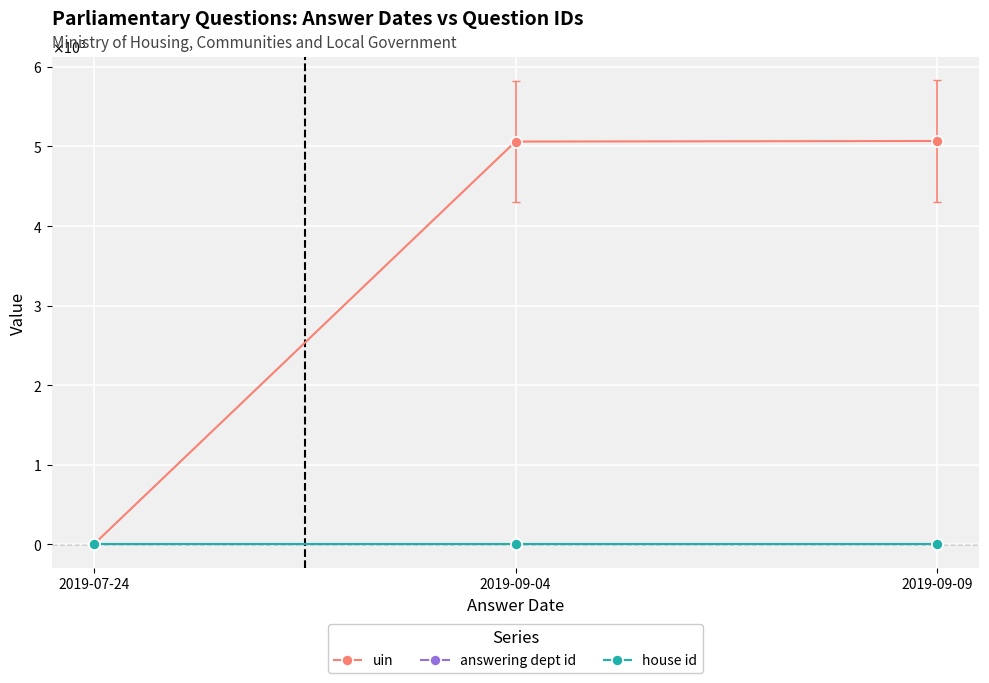

Does the chart have visible grid lines?

Yes